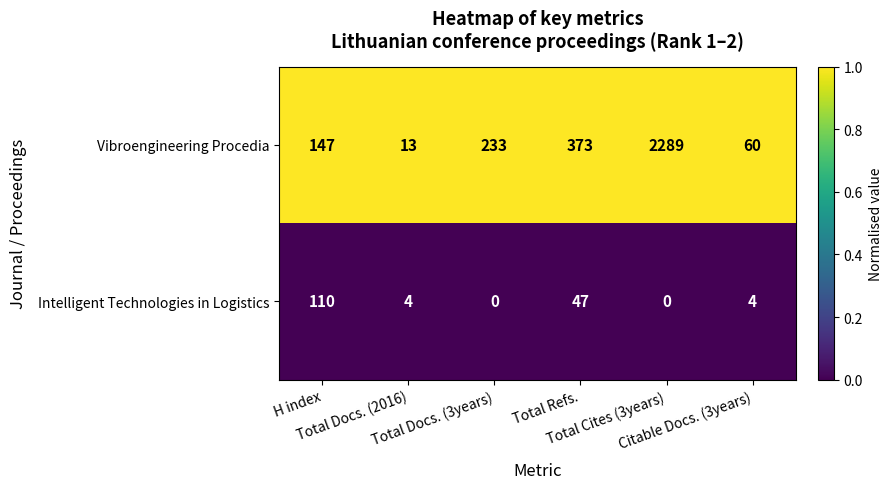

Which series changed the most between Total Docs. (2016) and Total Docs. (3years)?

Vibroengineering Procedia